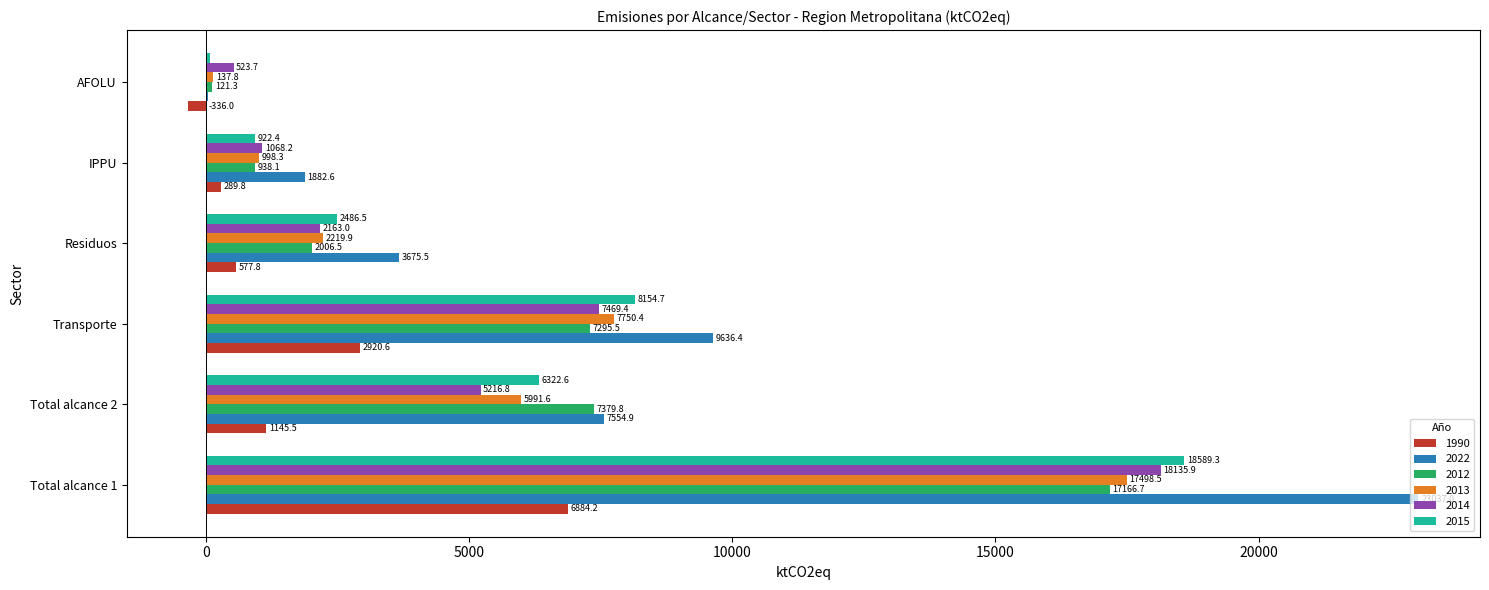

Between Transporte and AFOLU, which series saw the biggest shift?

2022